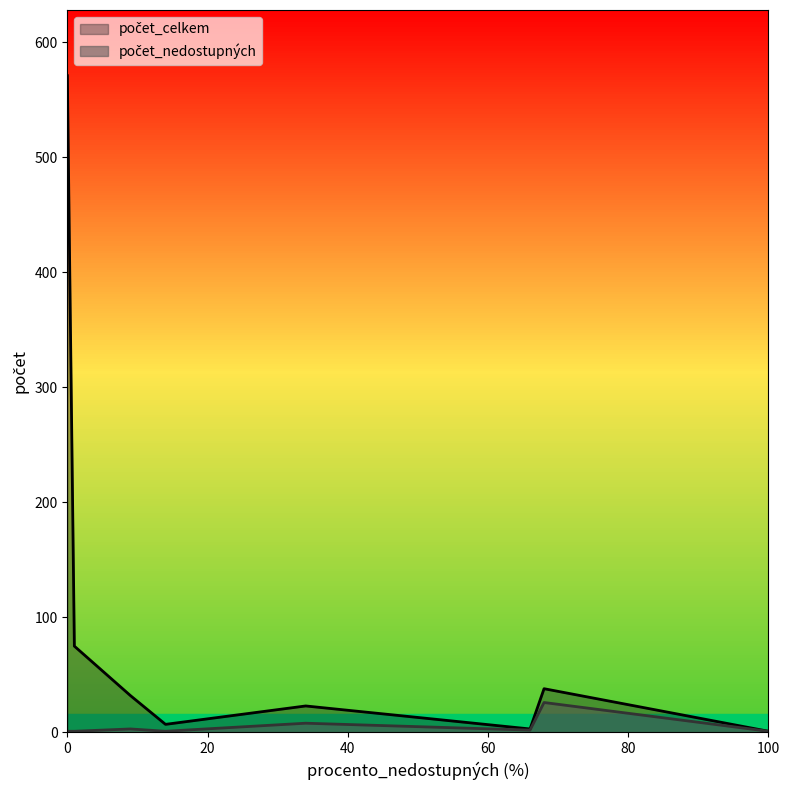

True or false: počet_nedostupných and počet_celkem intersect in this chart.

False